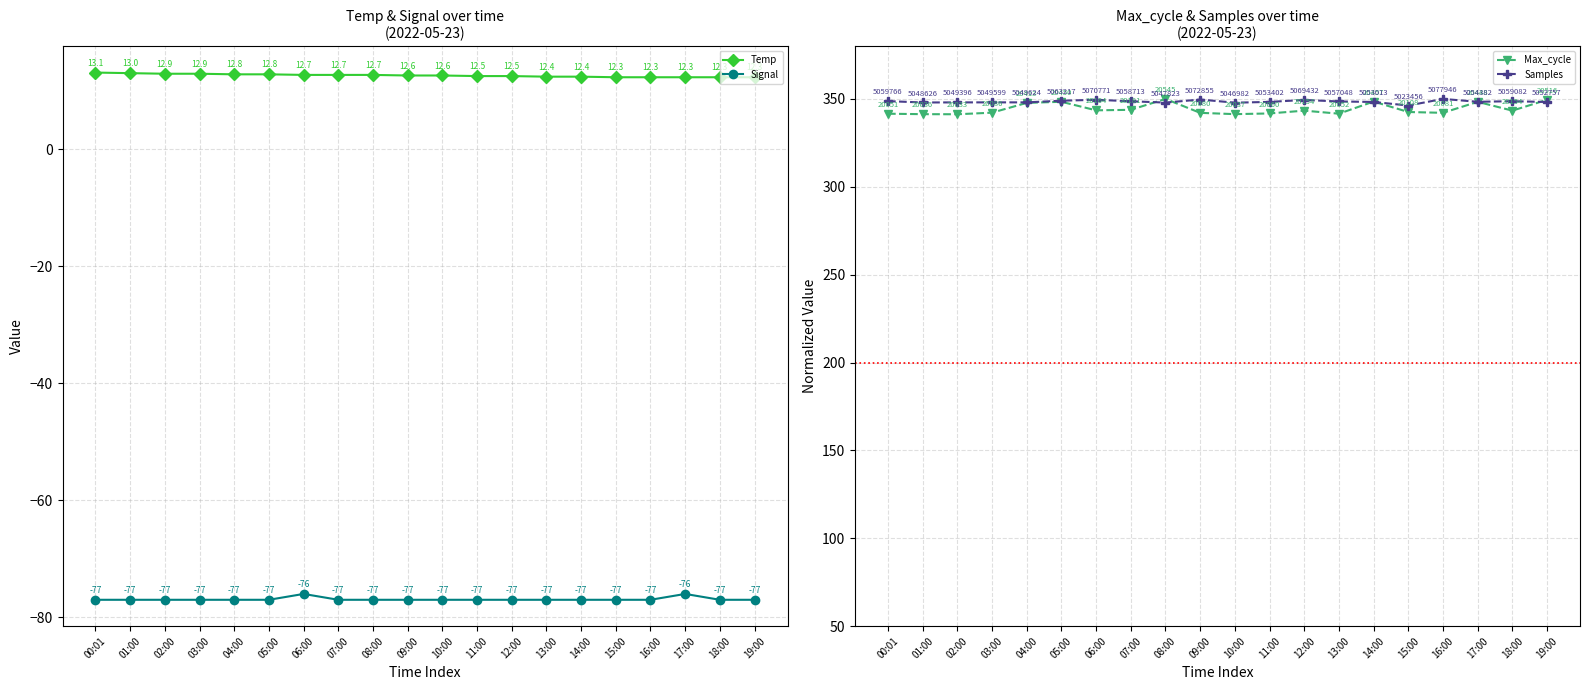

Rank the series at 04:00 from highest to lowest value.

Samples, Max_cycle, Temp, Signal